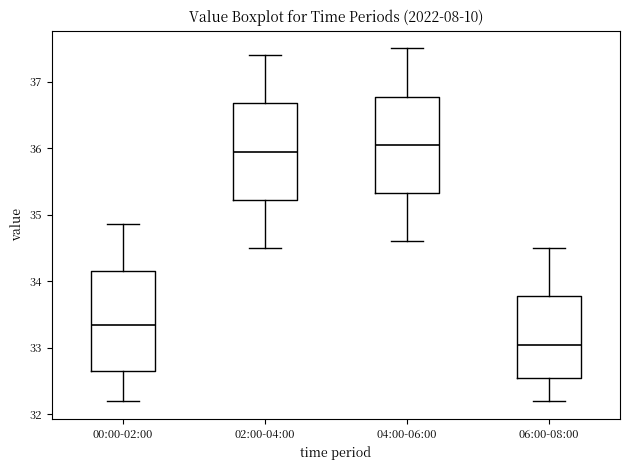

Which box has the lowest median line?

06:00-08:00